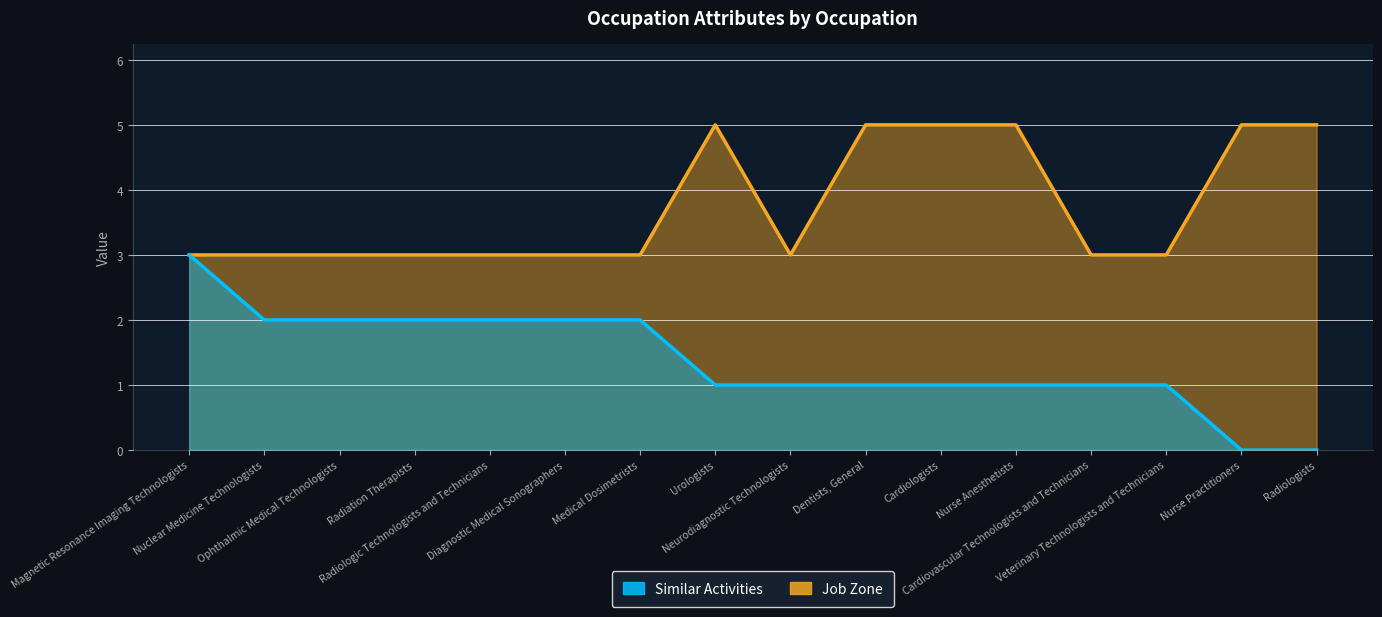

True or false: Similar Activities and Job Zone cross at least once.

False